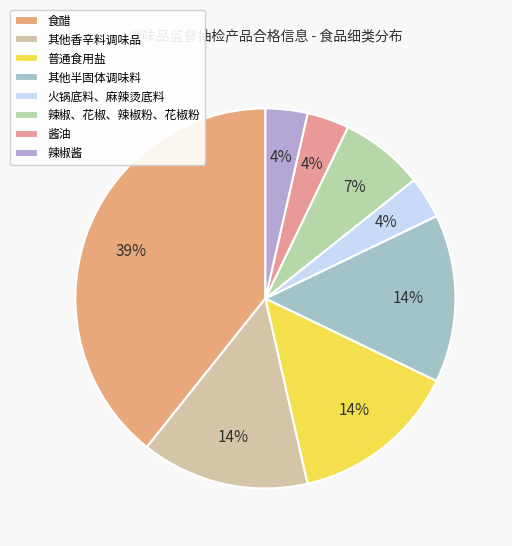

The 火锅底料、麻辣烫底料 slice represents 10% of the pie. True or false?

False